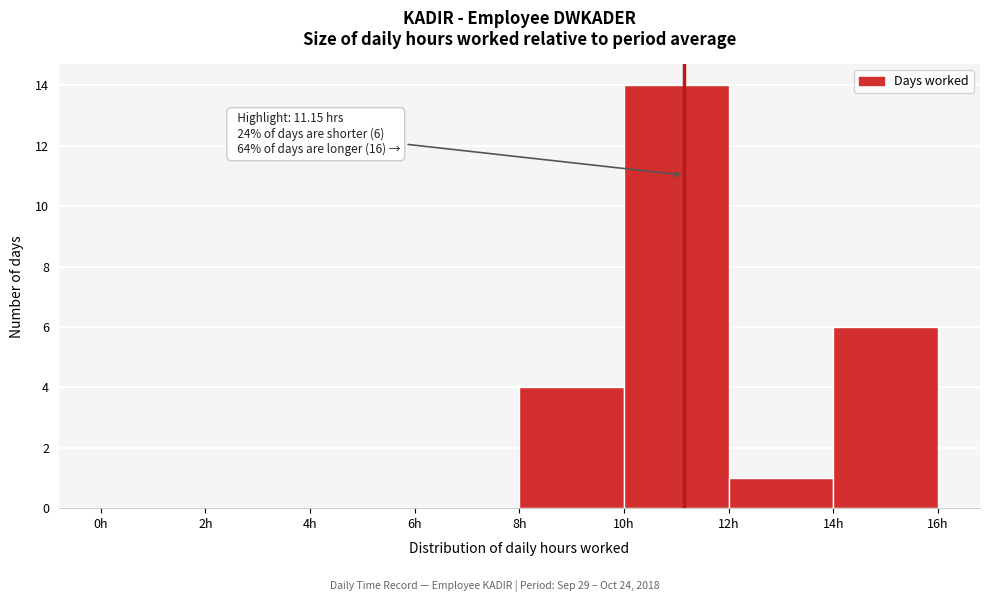

Over which range of the x-axis is the bar tallest?

10 to 12